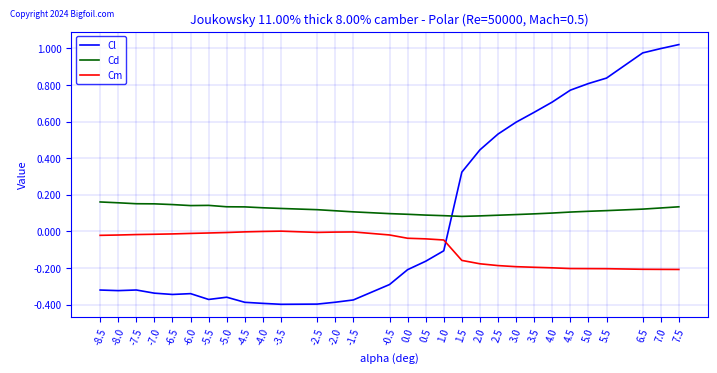

Is the value of Cm at -6.5 greater than the value of Cl at 7.0?

No